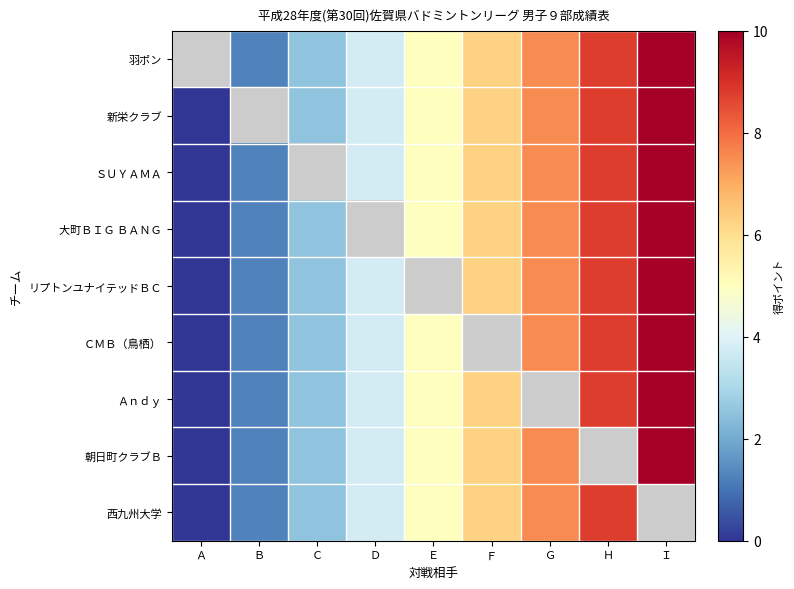

How many values in the Ａｎｄｙ series are below 5?

4